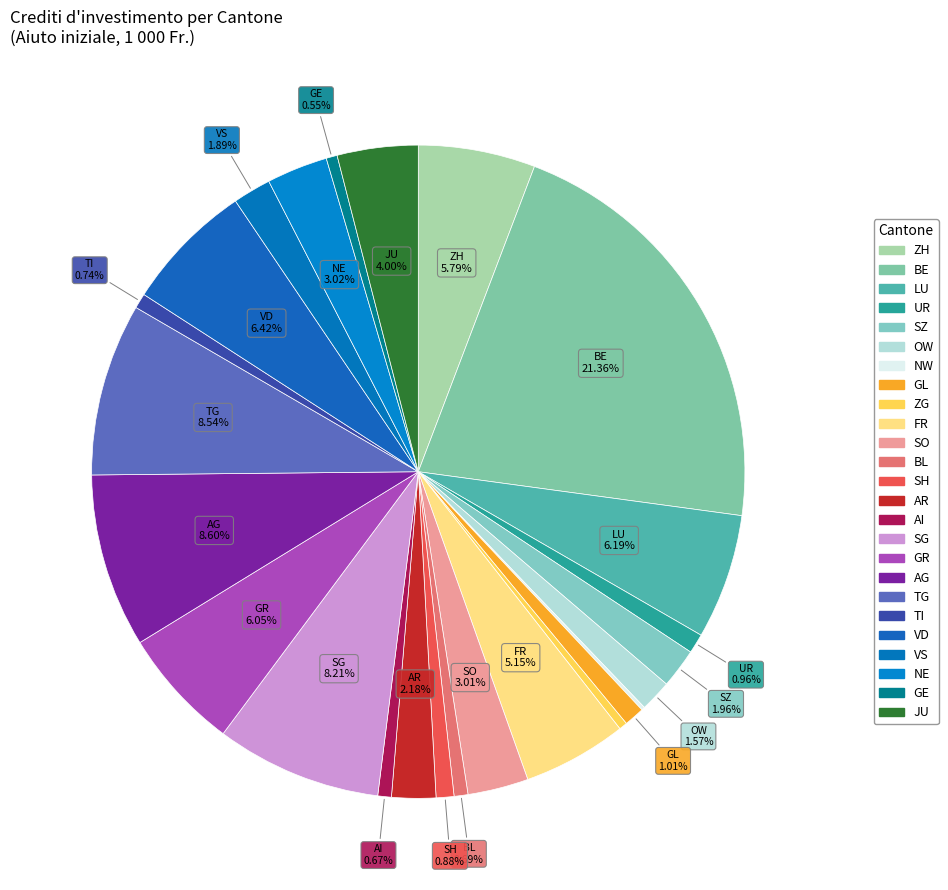

How many segments does this pie chart have?

25